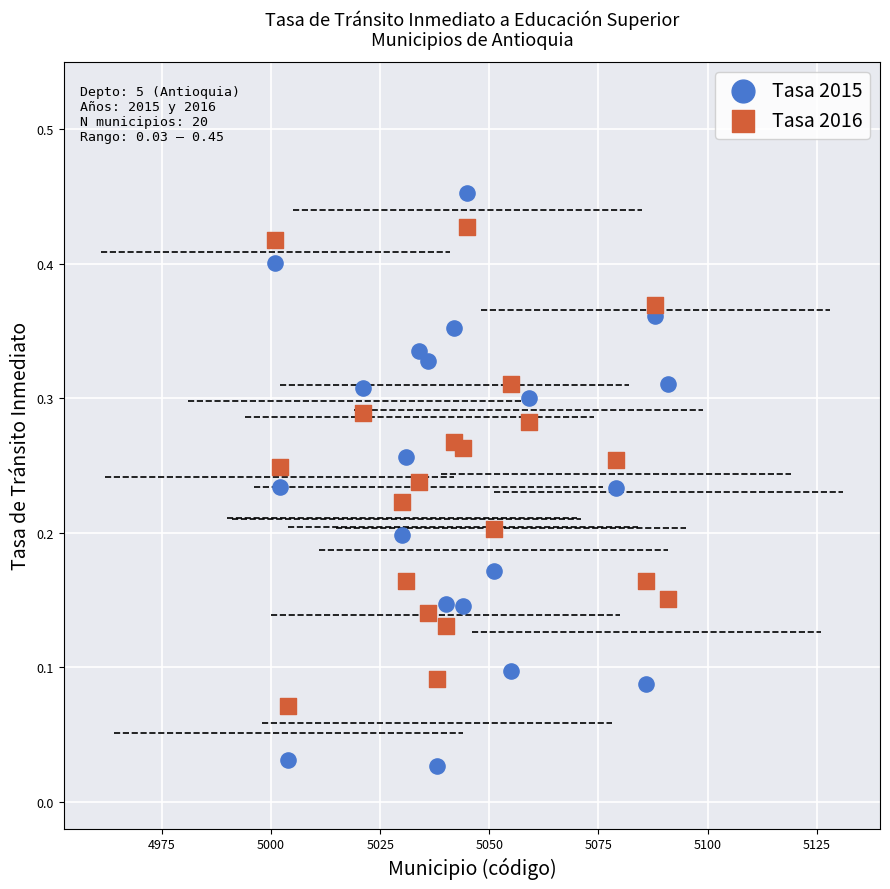

Which series contains the highest Y value?

Tasa 2015